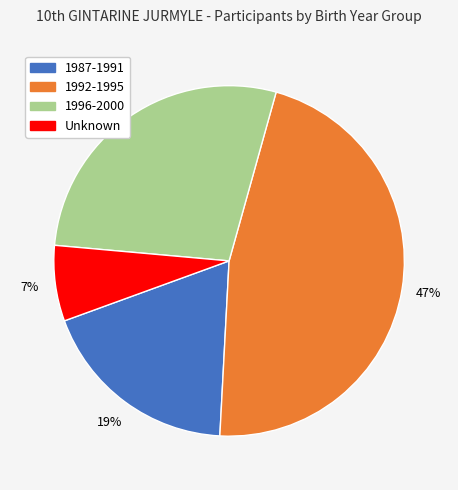

To the nearest percent, what is the average slice percentage?

25%